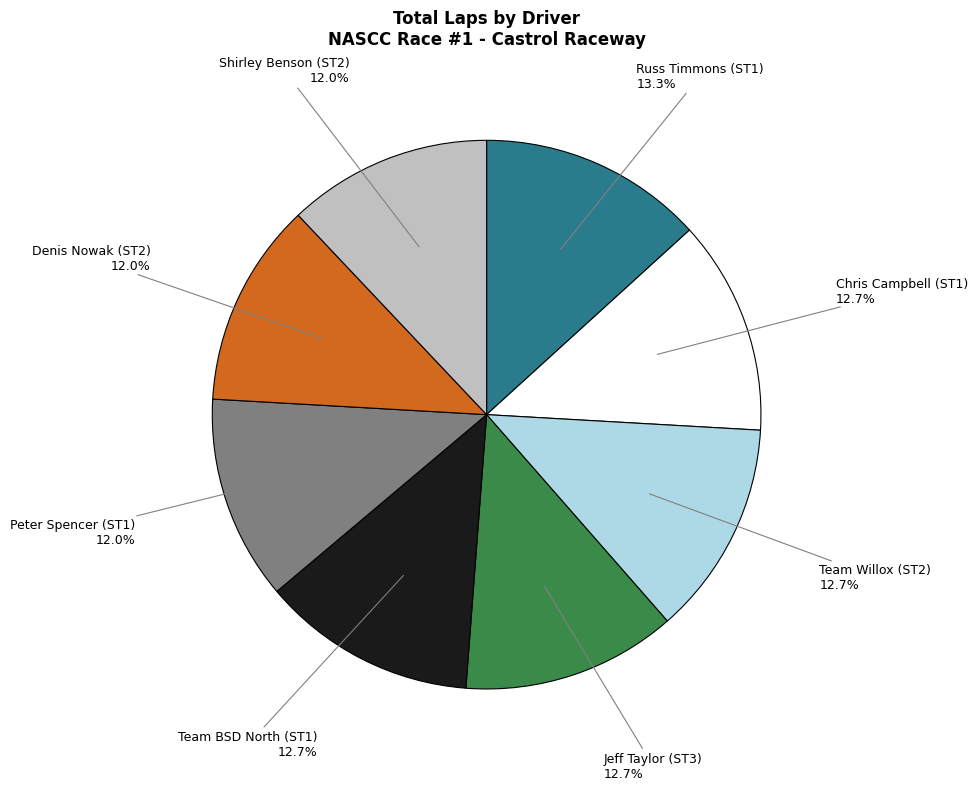

To the nearest percent, what is the average slice percentage?

12%